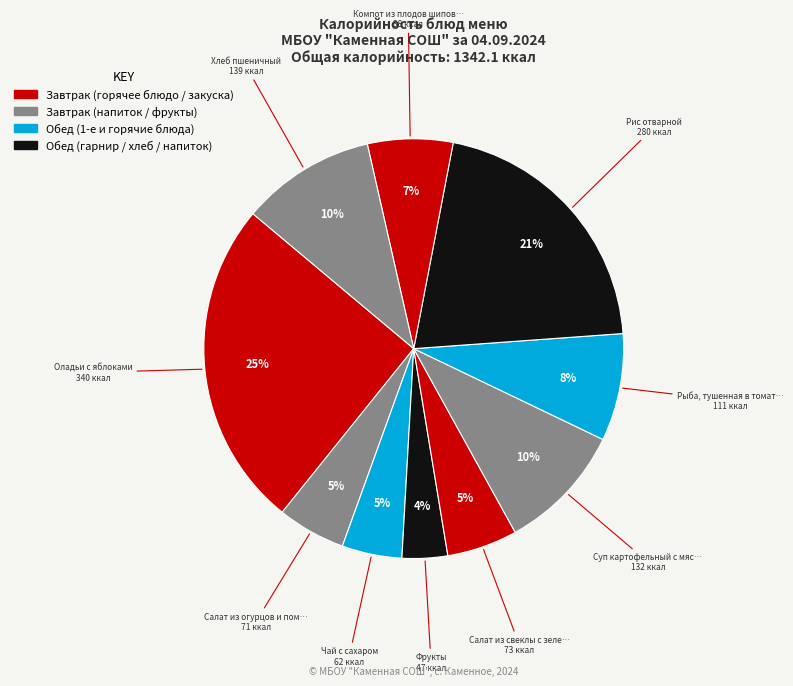

How many slices are in this pie chart?

10